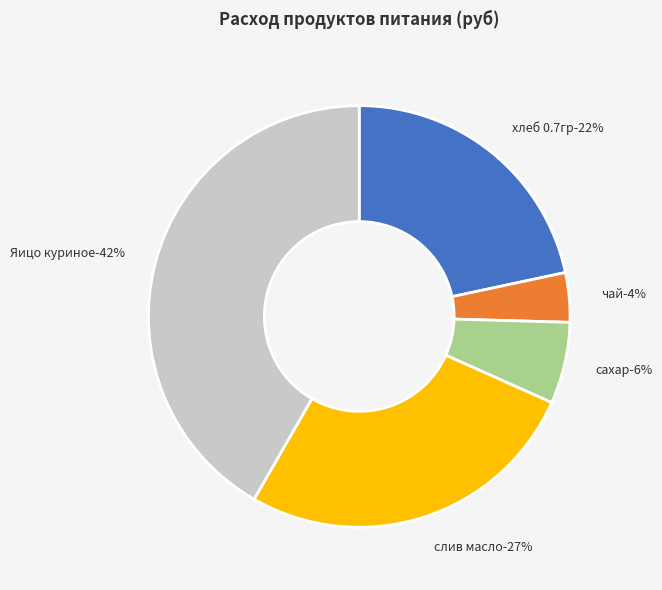

Rank the categories by value from highest to lowest.

Яицо куриное, слив масло, хлеб 0.7гр, сахар, чай